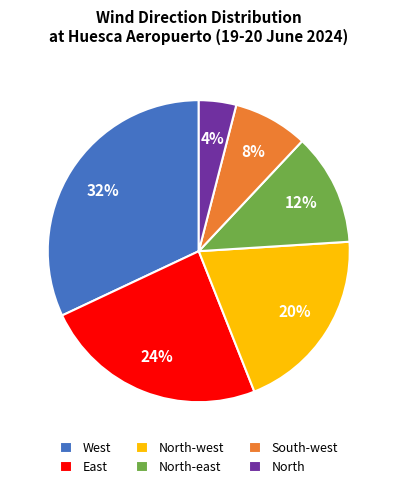

Combined, do North and West account for over 50%?

No